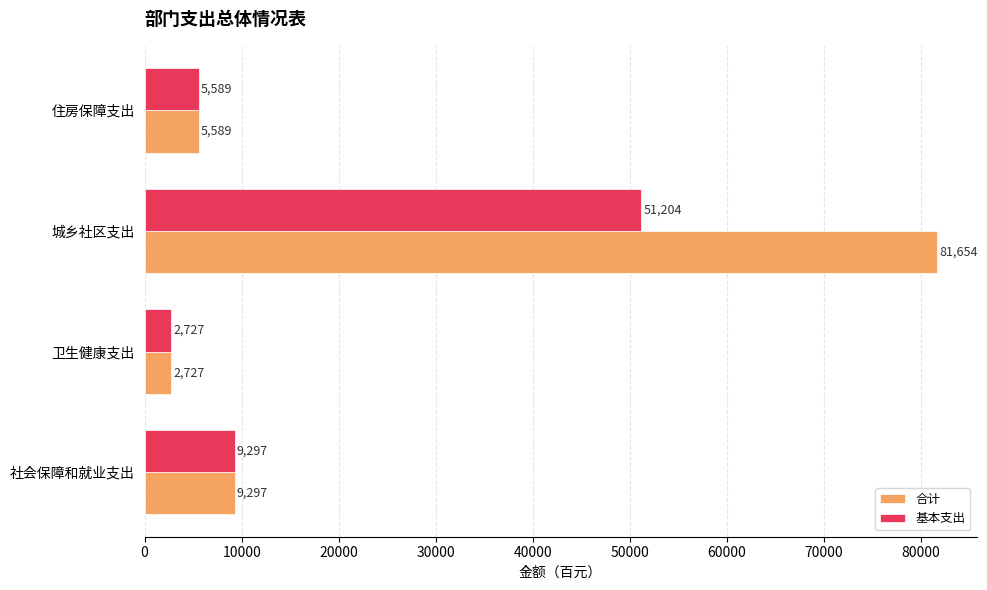

Which series has the widest spread of values?

合计